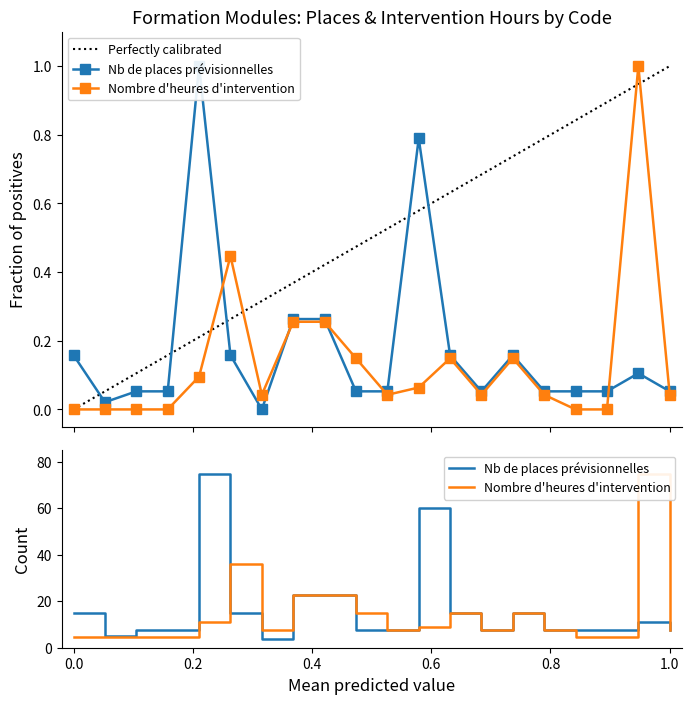

What are all the series names shown in the legend?

Perfectly calibrated, Nb de places prévisionnelles, Nombre d'heures d'intervention